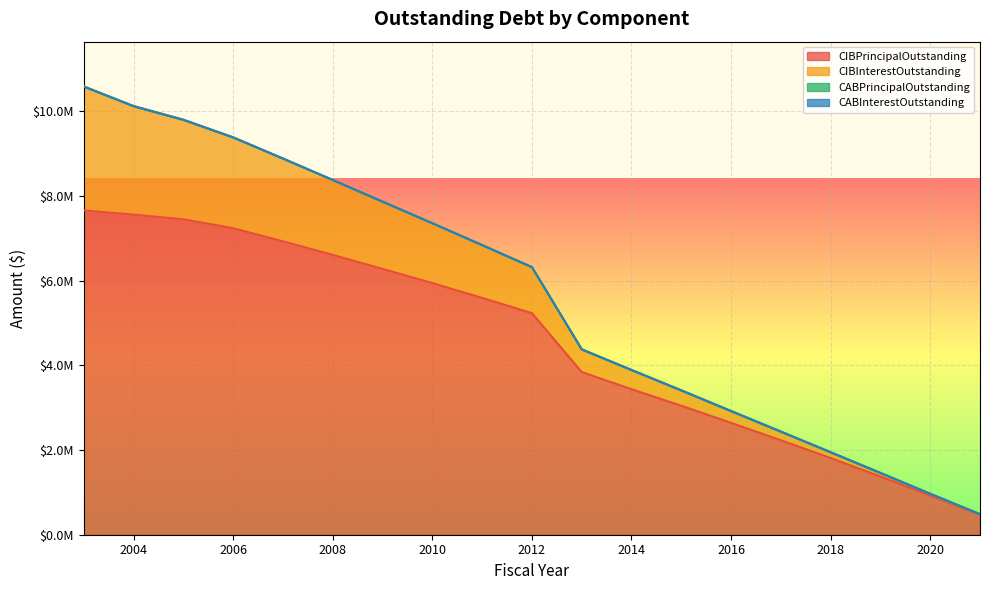

Rank the series at 2015 from lowest to highest value.

CABPrincipalOutstanding, CABInterestOutstanding, CIBInterestOutstanding, CIBPrincipalOutstanding